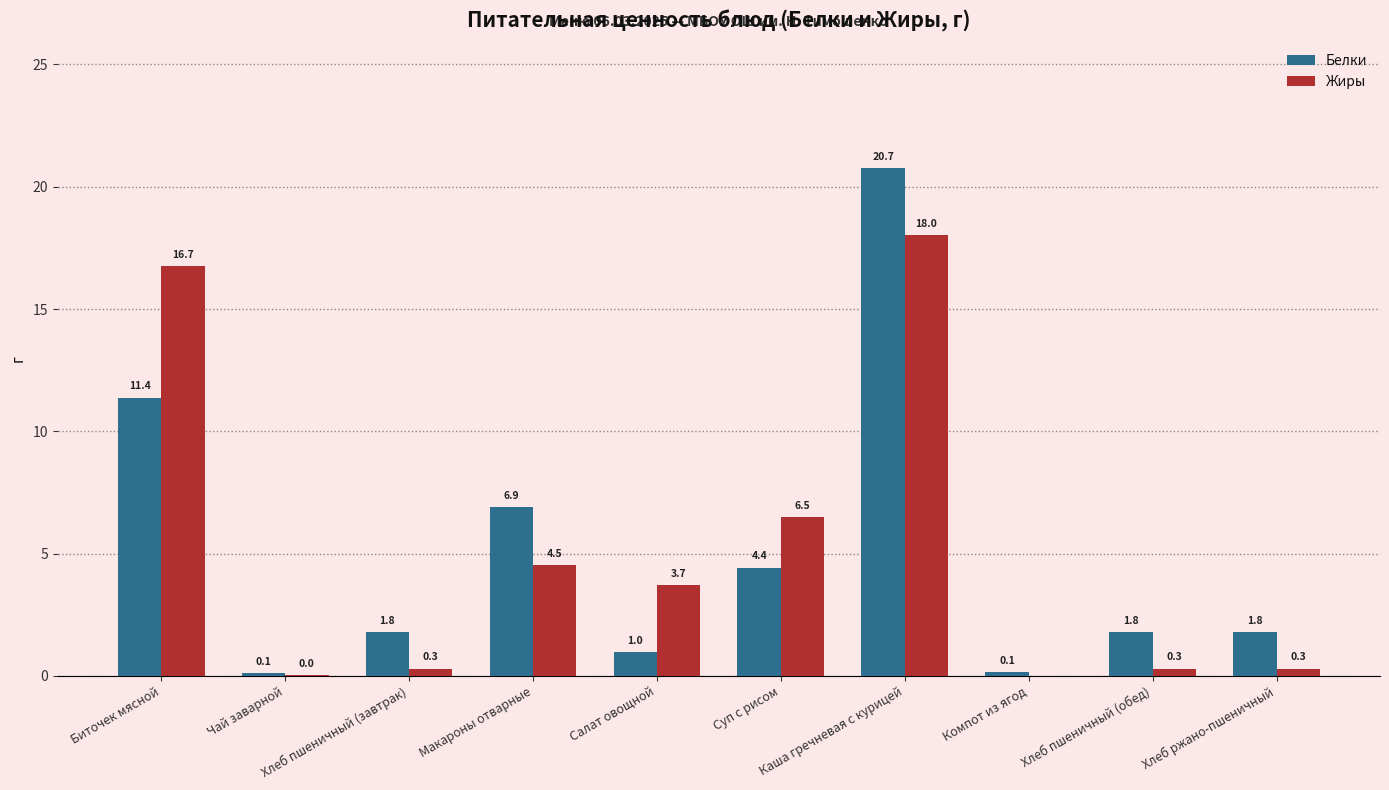

What is the maximum value shown in the chart?

20.7